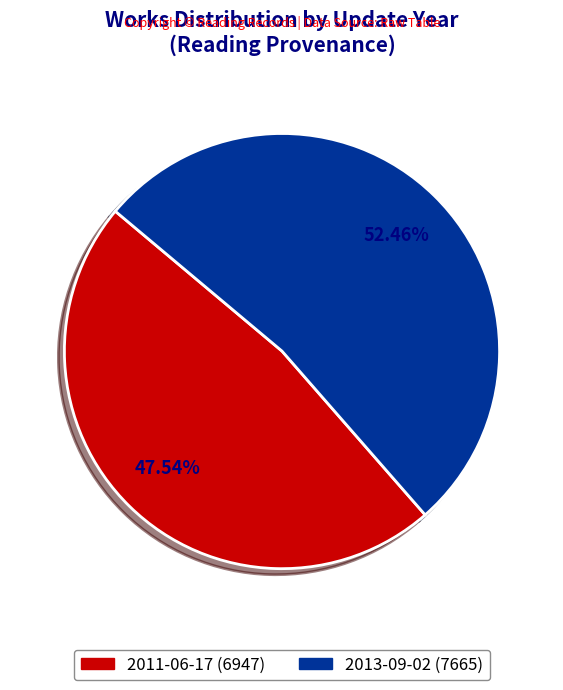

How many slices are in this pie chart?

2